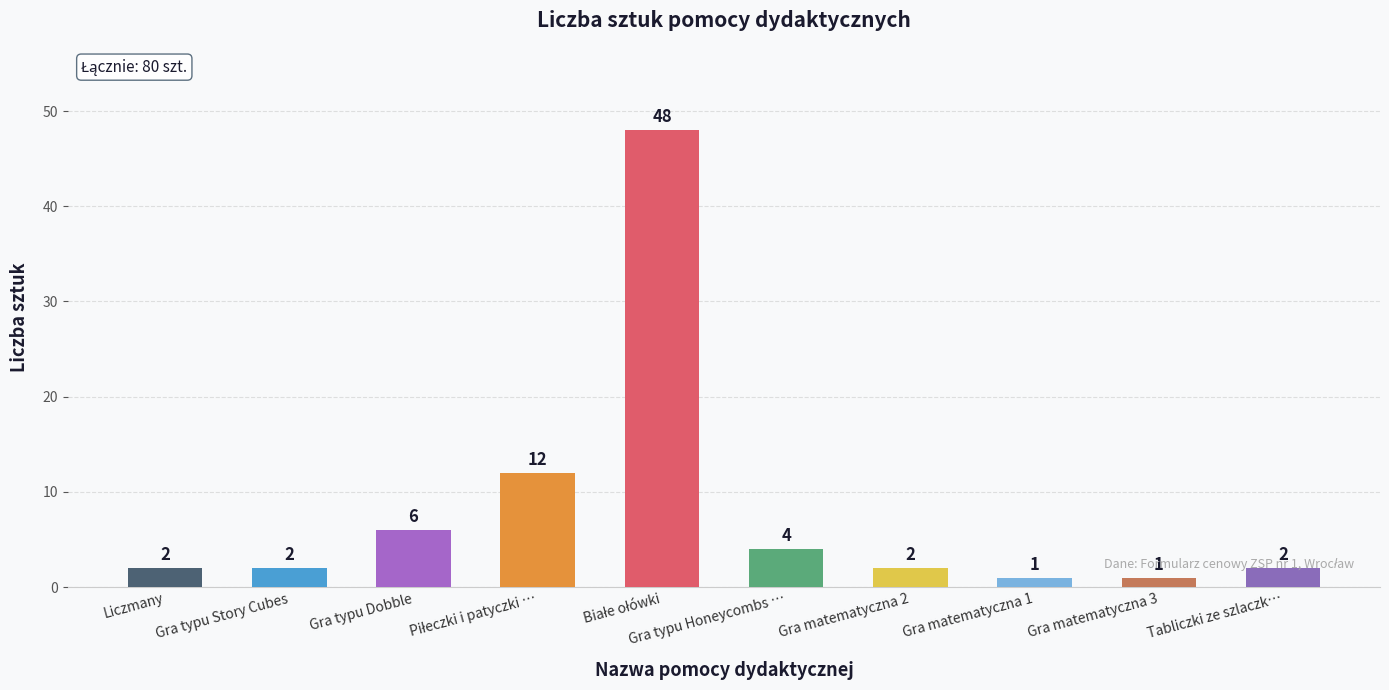

What is the ratio of the value at Gra matematyczna 2 to the value at Tabliczki ze szlaczk…?

1.0